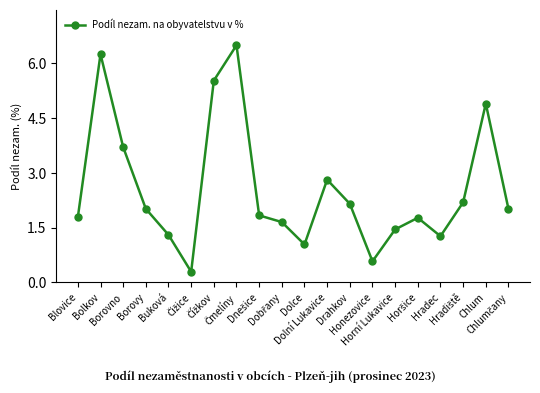

What is the difference between the values at Dolce and Hradec?

0.2